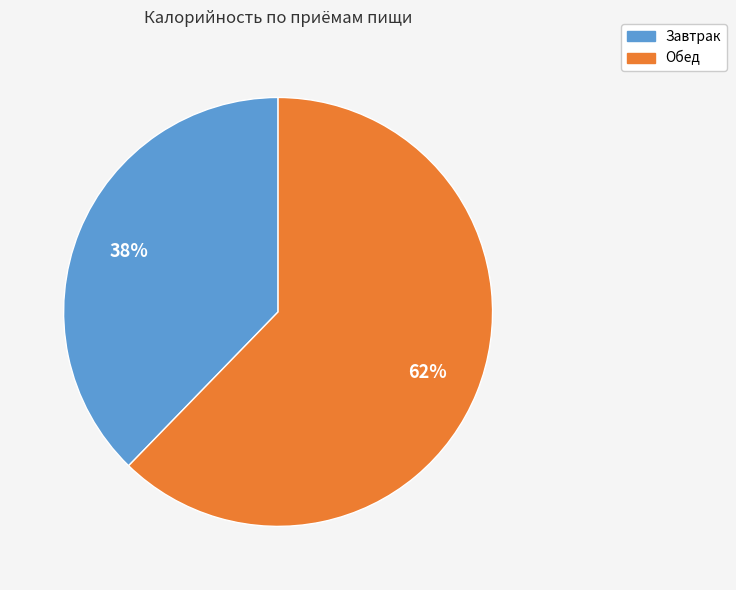

How many slices are in this pie chart?

2